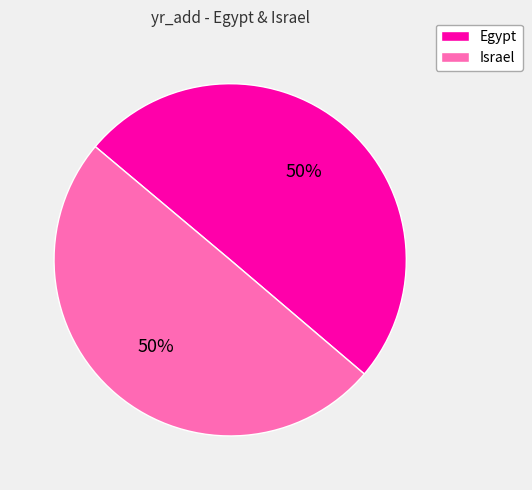

Is it true that Israel is 50% of the pie?

True